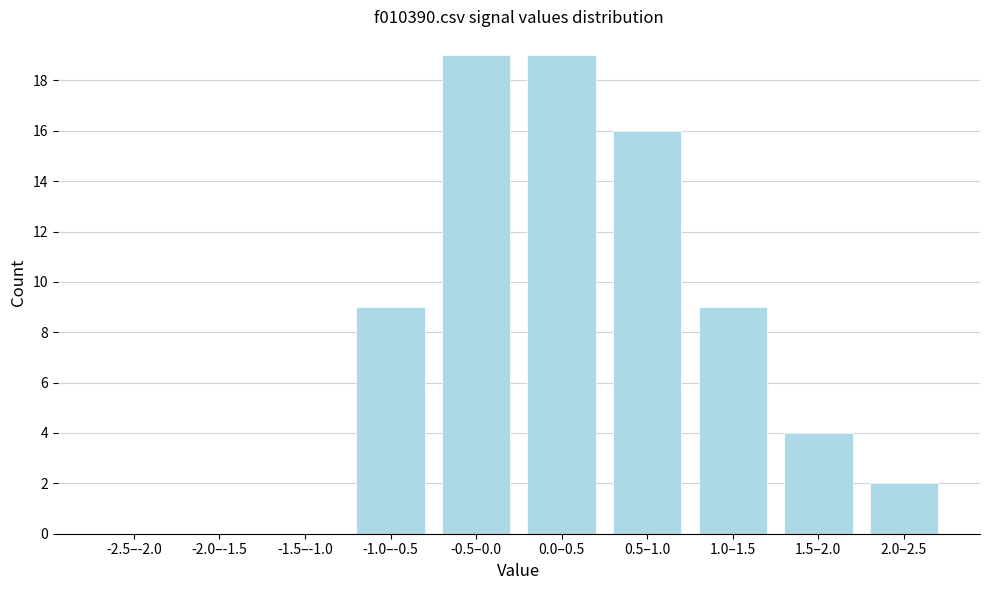

Reading left to right, what are all the values shown in this chart?

-2.5–-2.0=0	-2.0–-1.5=0	-1.5–-1.0=0	-1.0–-0.5=9	-0.5–0.0=19	0.0–0.5=19	0.5–1.0=16	1.0–1.5=9	1.5–2.0=4	2.0–2.5=2